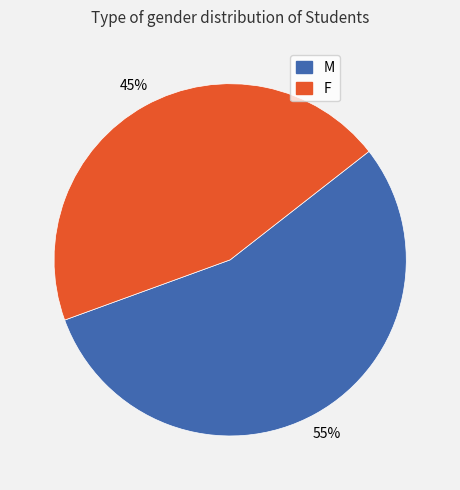

Between M and F, which is larger?

M